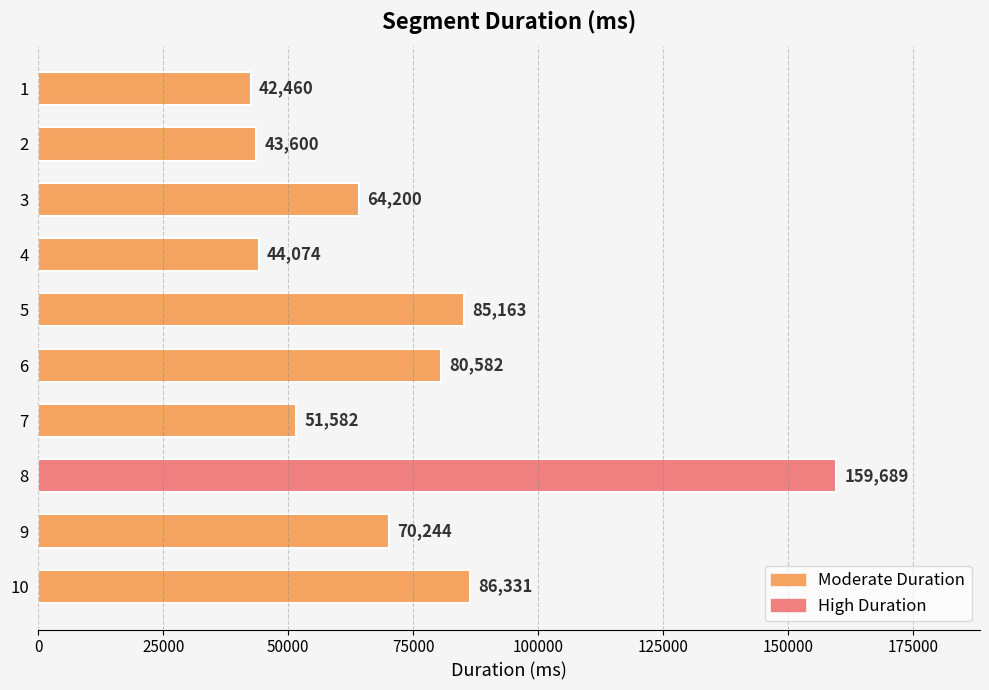

At which label is the value closest to 101074?

10